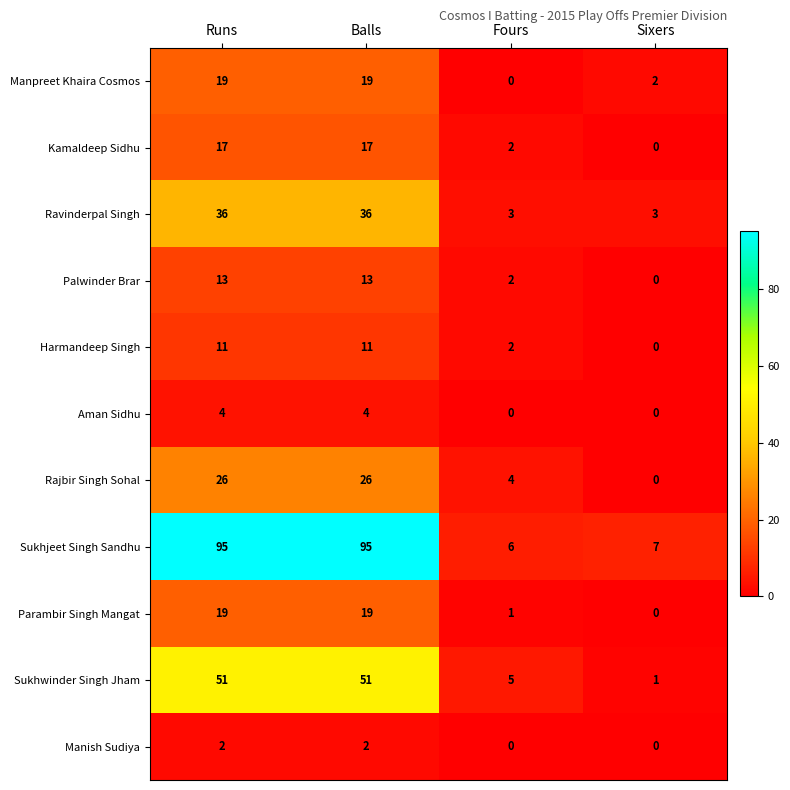

Count the number of data series in this chart.

11